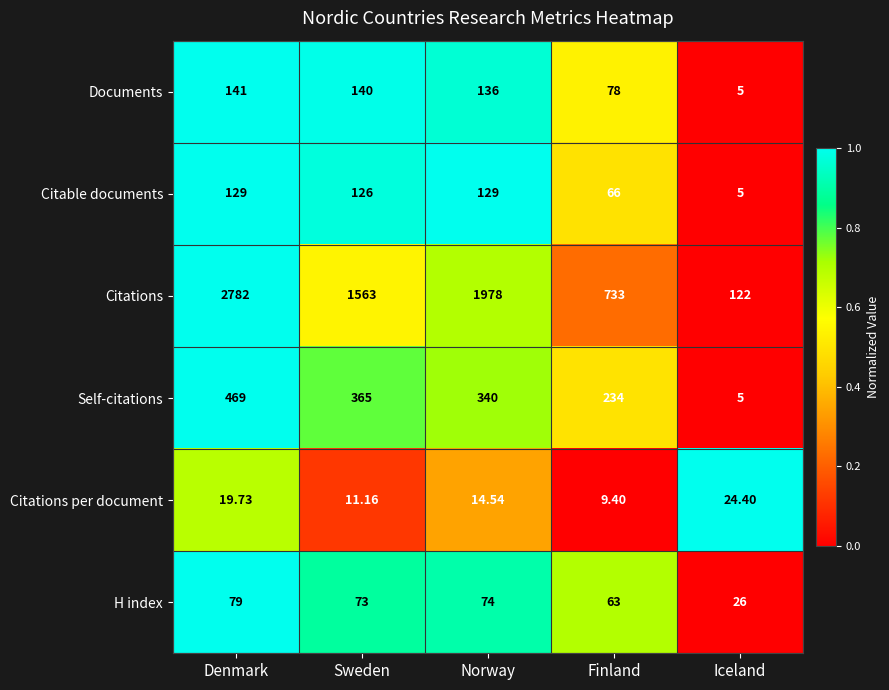

Rank the series at Finland from lowest to highest value.

Citations per document, H index, Citable documents, Documents, Self-citations, Citations